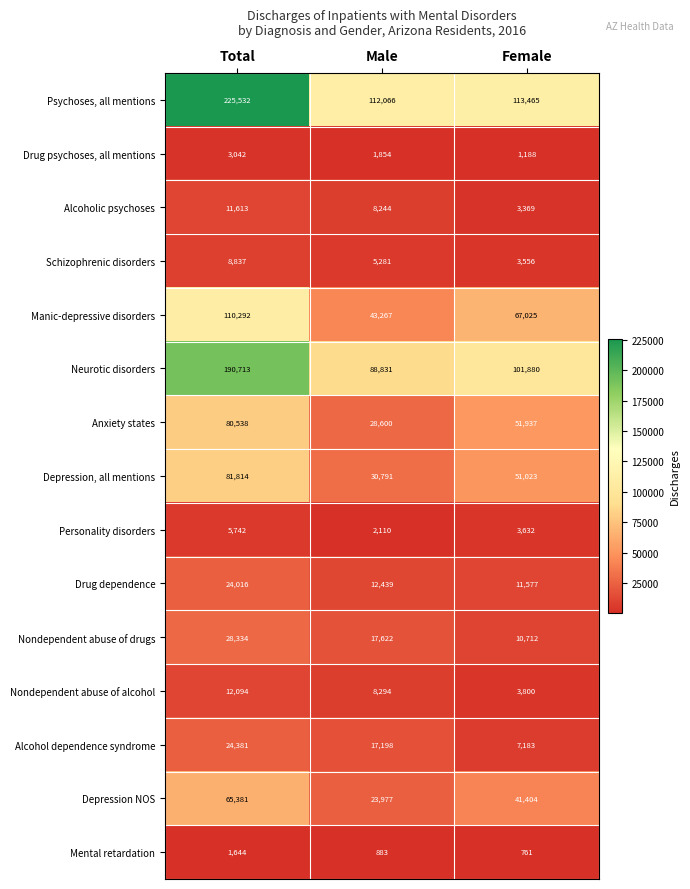

What is the total value across all series at Female?

472512